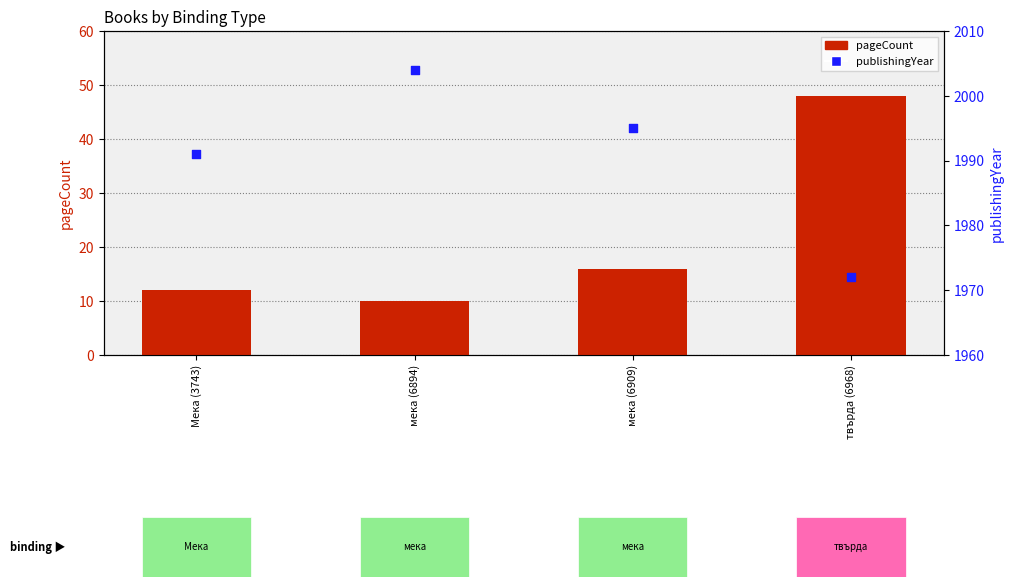

Is the value of pageCount at мека (6909) greater than the value of publishingYear at Мека (3743)?

No